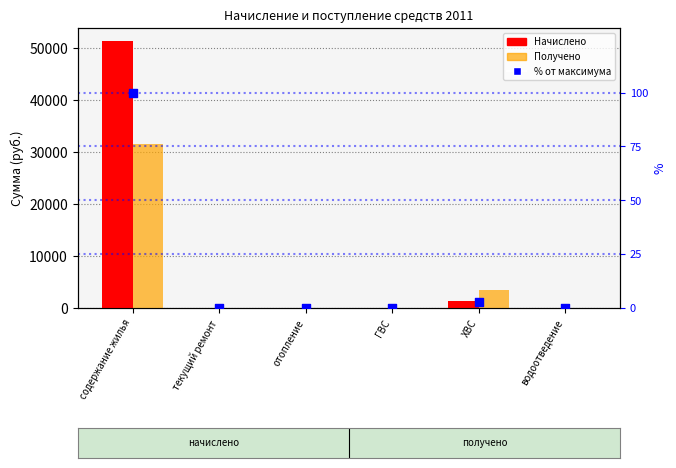

Which series reaches the minimum Y coordinate?

Начислено